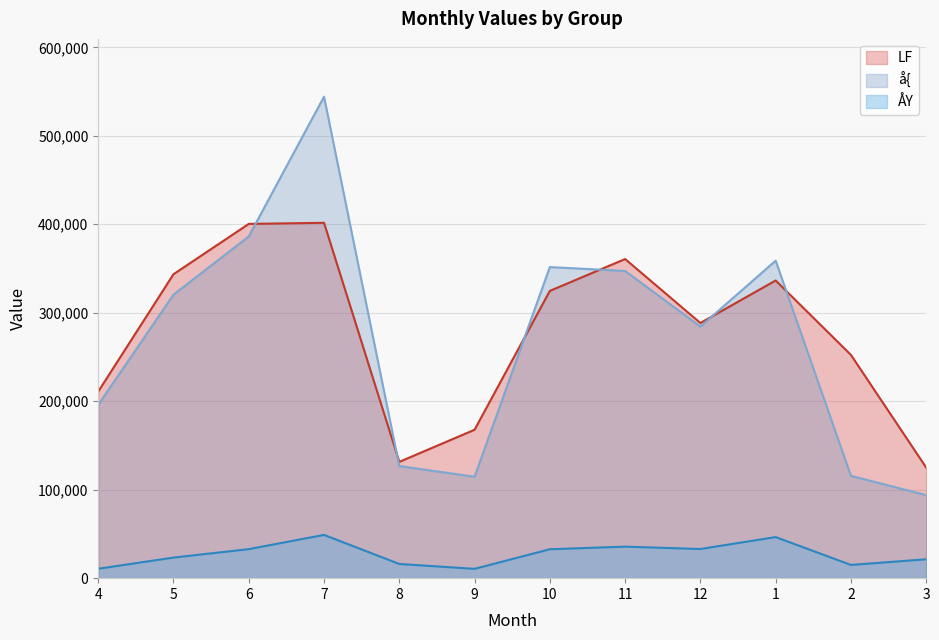

What is the total value across all series at 6?

819438